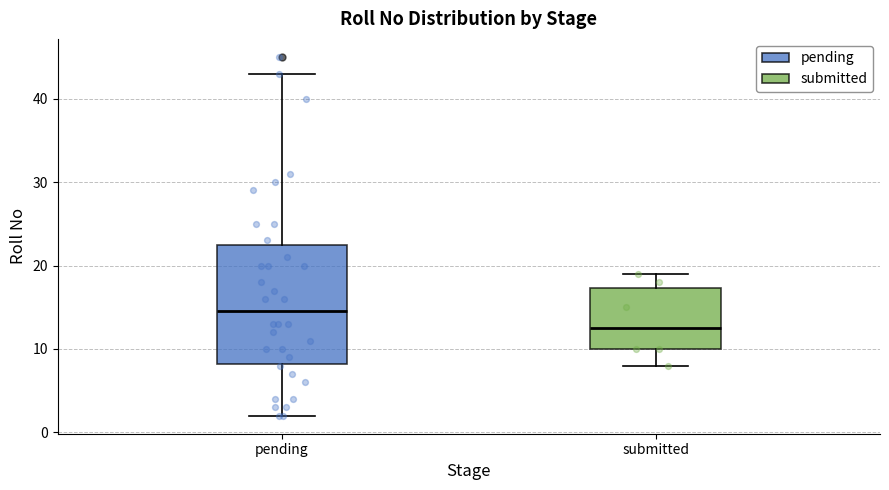

Which box has the lowest median line?

submitted